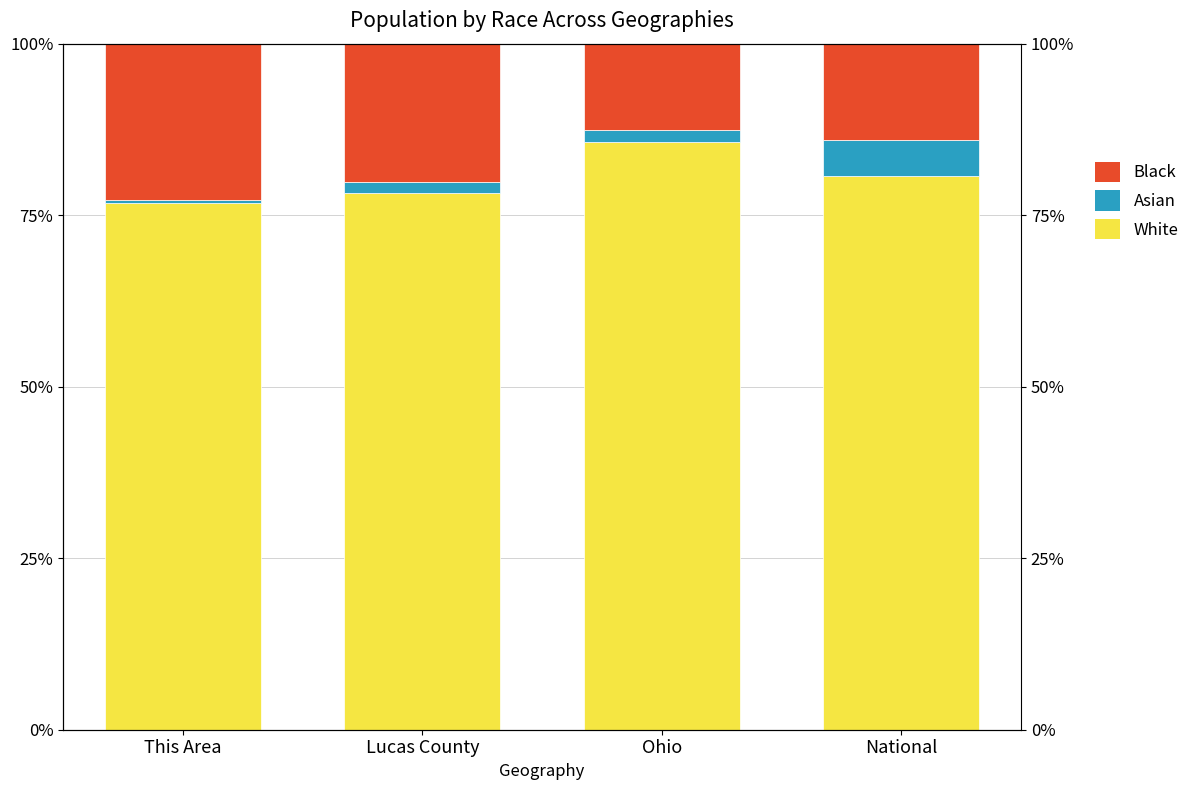

Reading left to right, extract all data points from this chart.

White alone: 76.8	78.3	85.6	80.7
Asian alone: 0.4	1.6	1.7	5.3
Black or African American alone: 22.8	20.1	12.6	14.0